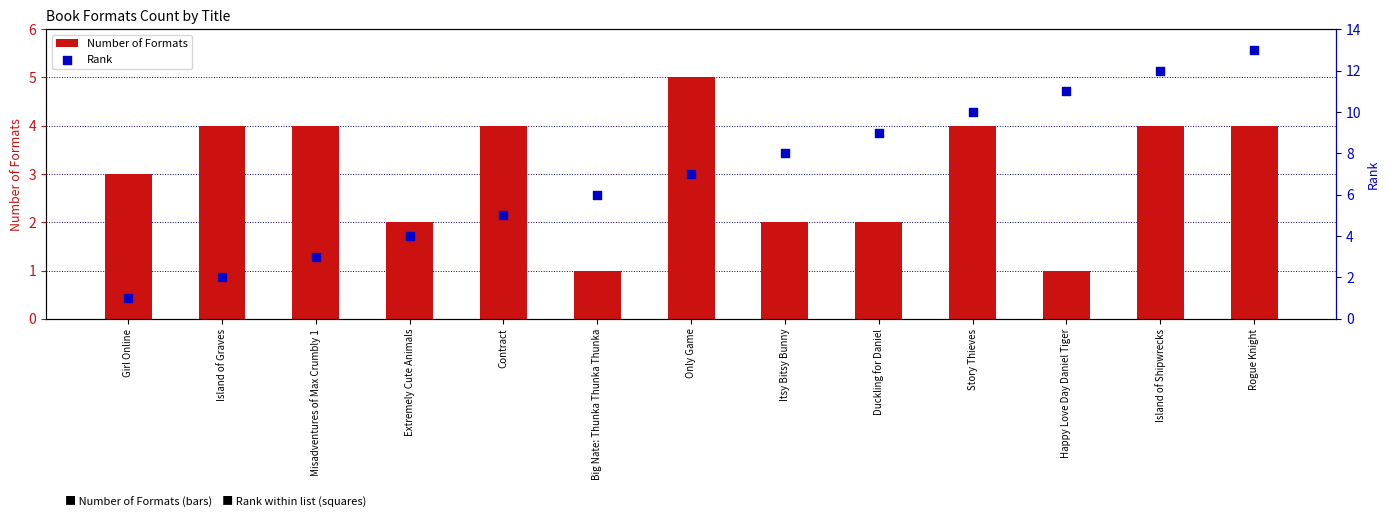

Which series reaches the maximum Y coordinate?

Rank